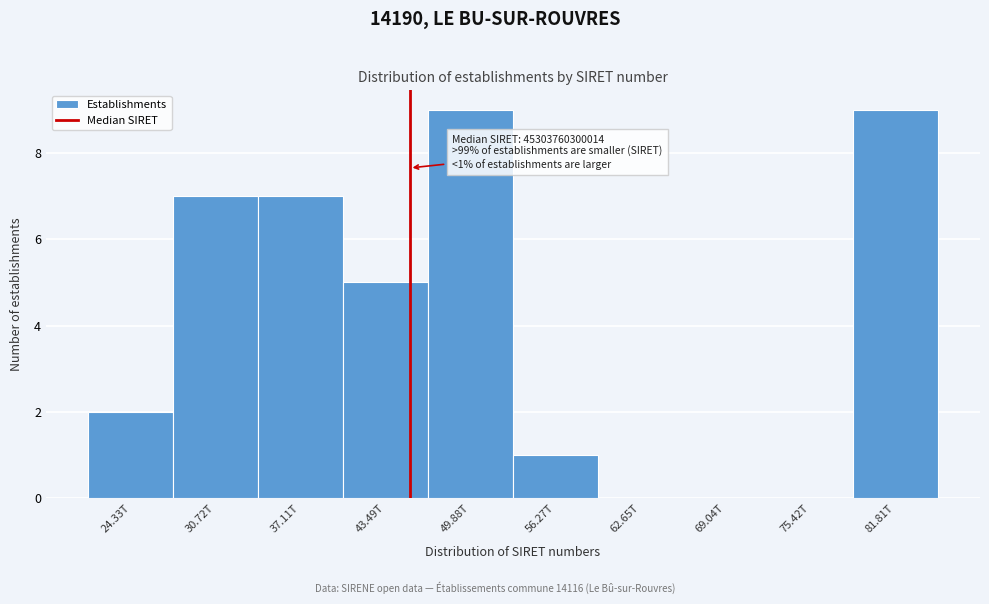

Reading right to left, extract all data points from this chart.

81.81T=9	75.42T=0	69.04T=0	62.65T=0	56.27T=1	49.88T=9	43.49T=5	37.11T=7	30.72T=7	24.33T=2